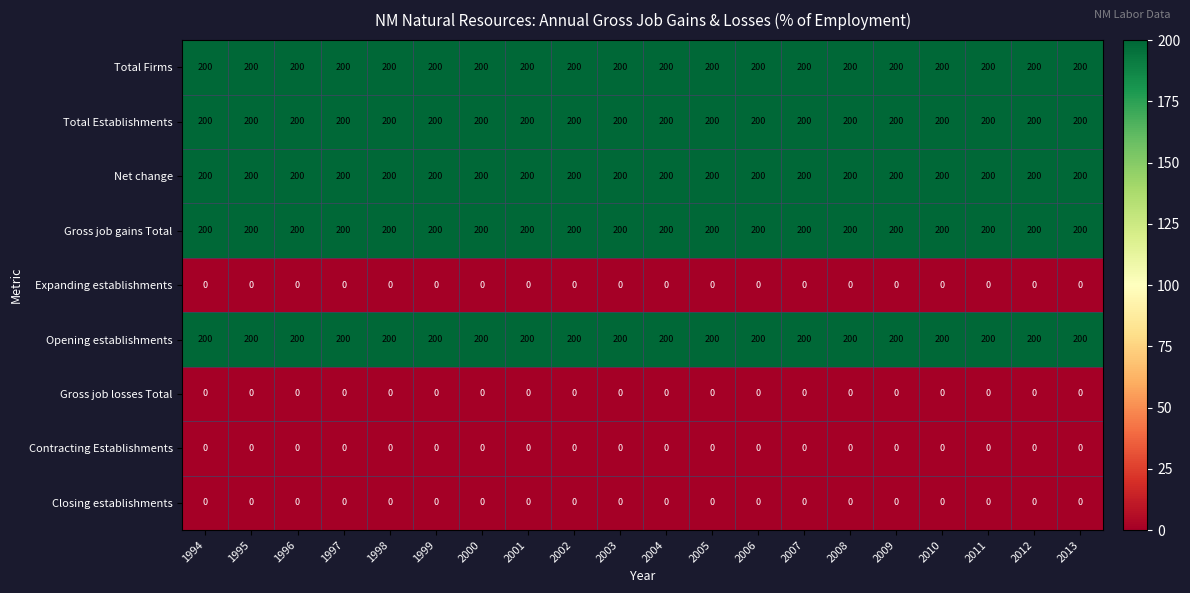

What is the average value of the Total Establishments series?

200